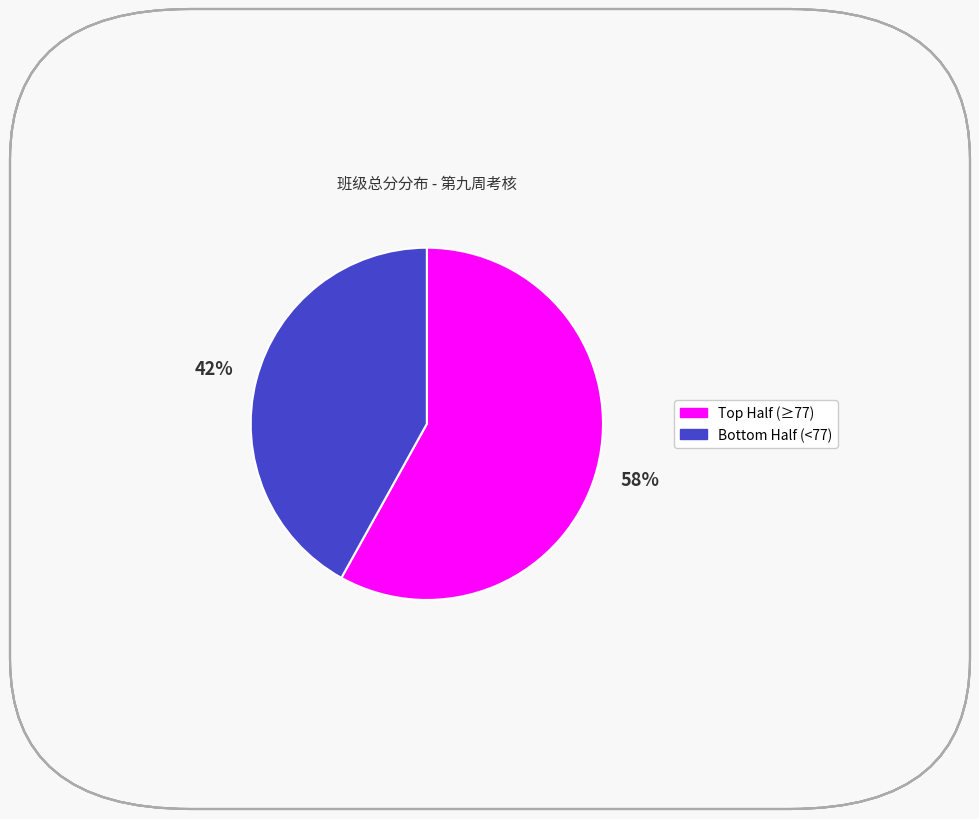

To the nearest percent, what is the average slice percentage?

50%